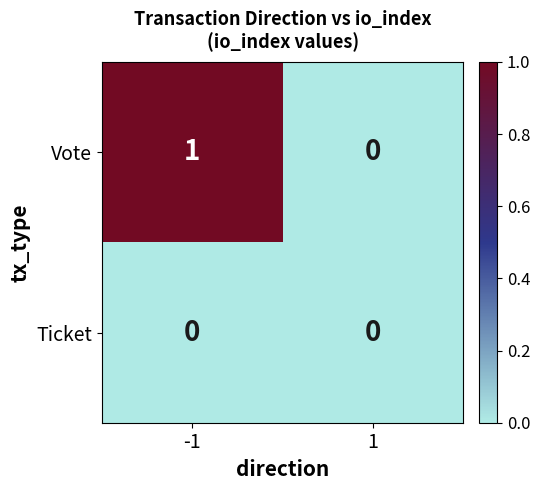

Which series has the largest total across all categories?

Vote